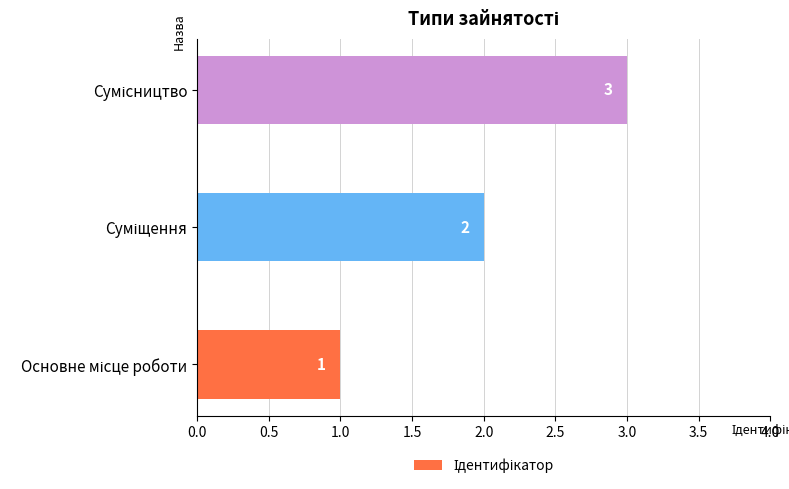

What is the difference between the second highest and minimum values?

1